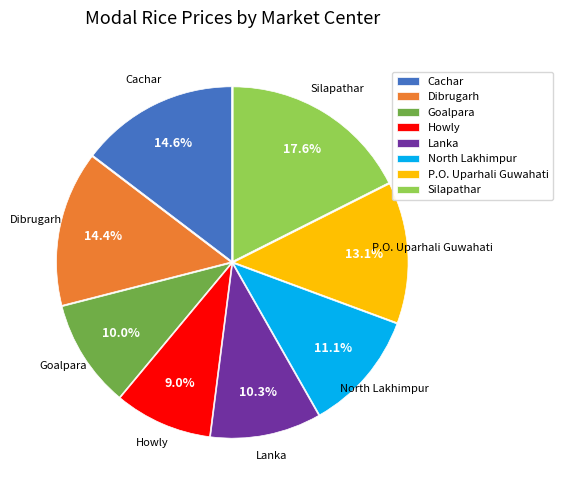

To the nearest percent, what percentage of the pie is Goalpara?

10%